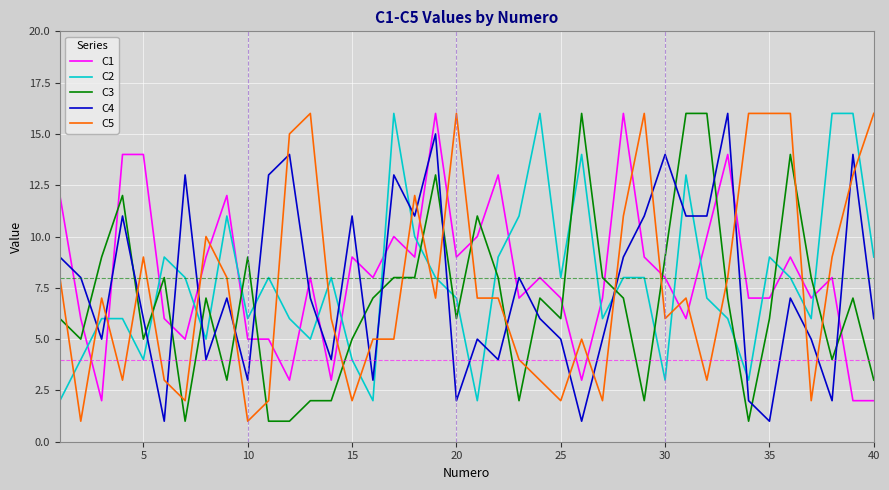

How many lines are shown in the chart?

5